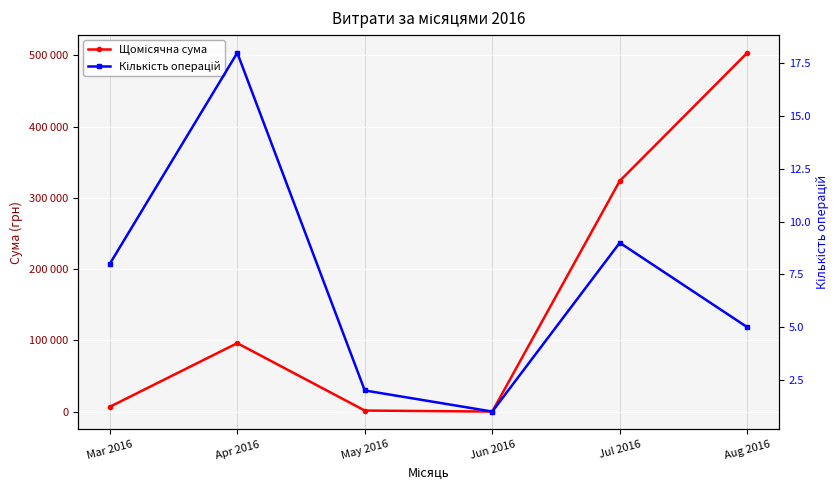

What is the average value of the Щомісячна сума series?

155366.7